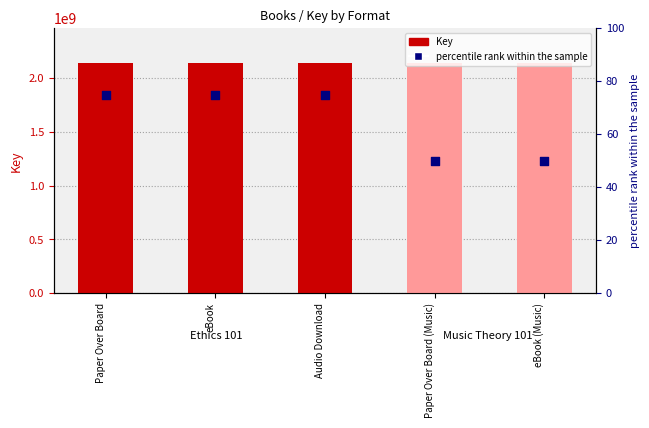

Which series reaches the maximum Y coordinate?

Key